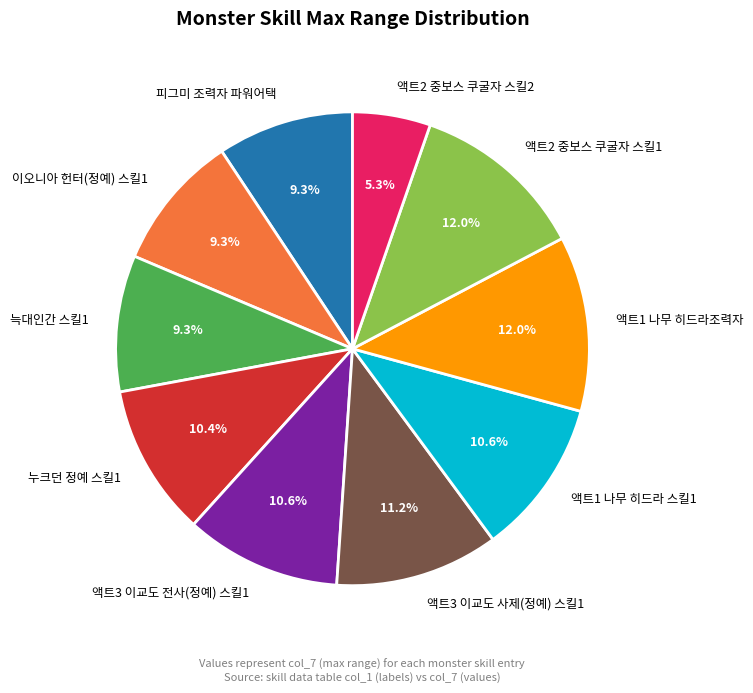

Which slice is the smallest?

액트2 중보스 쿠굴자 스킬2